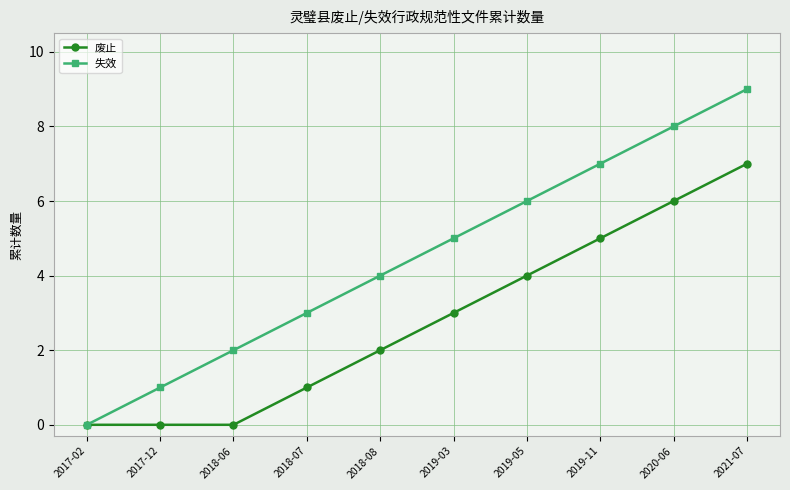

What is the label of the 2nd point from the right?

2020-06